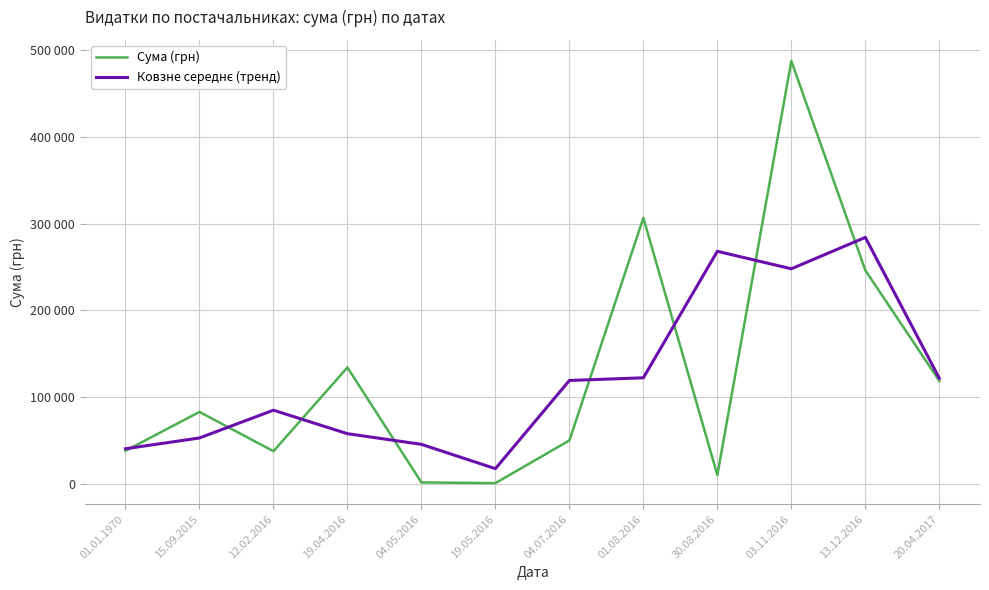

Does the chart display data point markers on the line(s)?

No